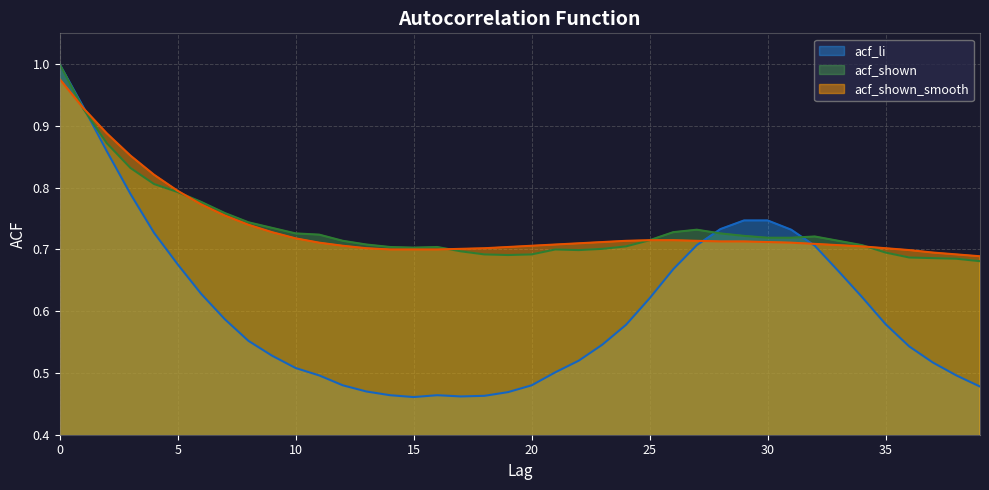

What is the total value across all series at 8?

2.0